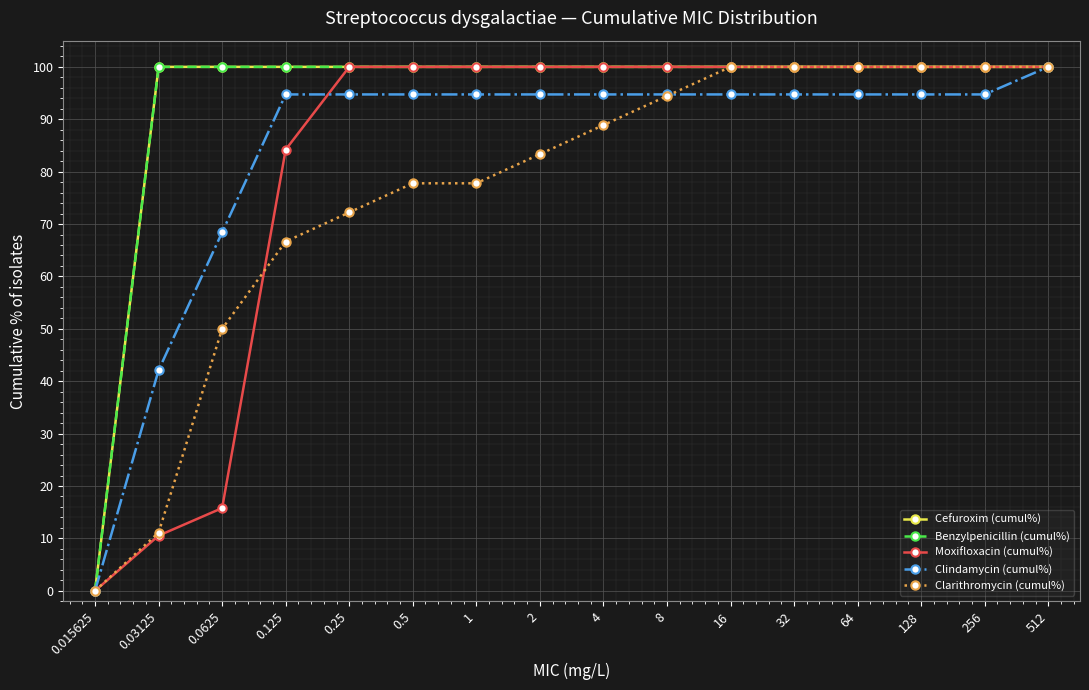

Is this an area chart (filled region under the line)?

No